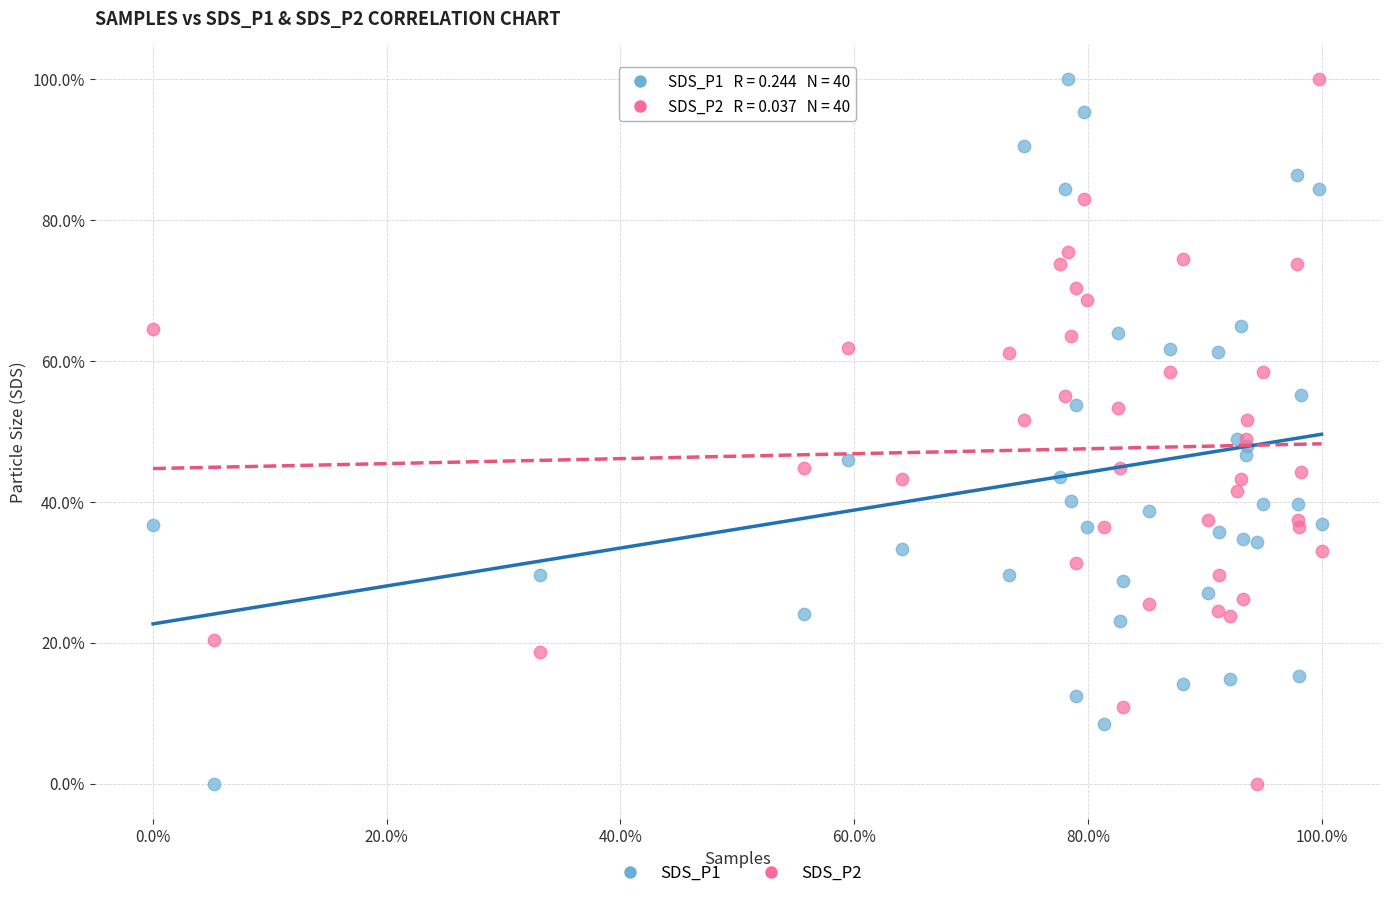

What is the X range (max minus min) for the scatter plot?

1.0